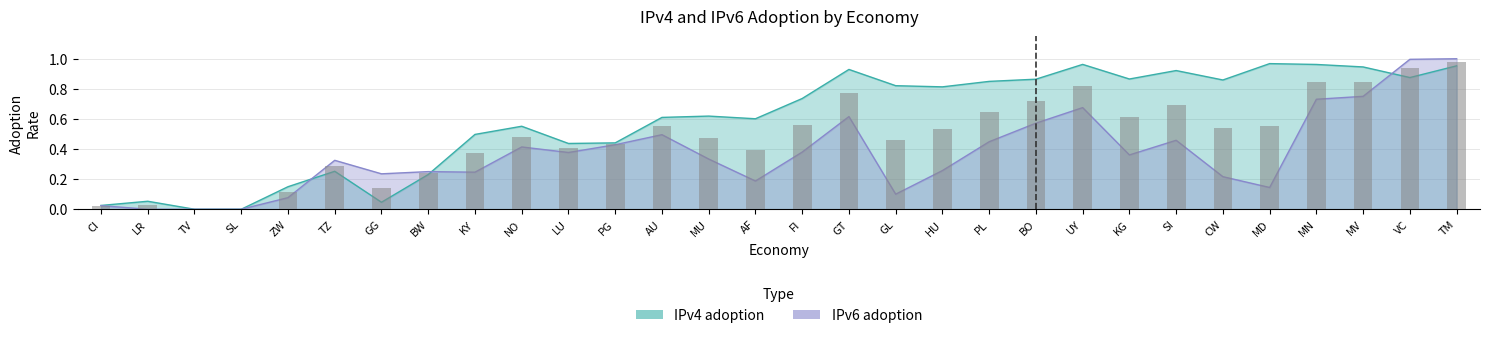

Where is IPv6 adoption nearest to the value 0?

LR